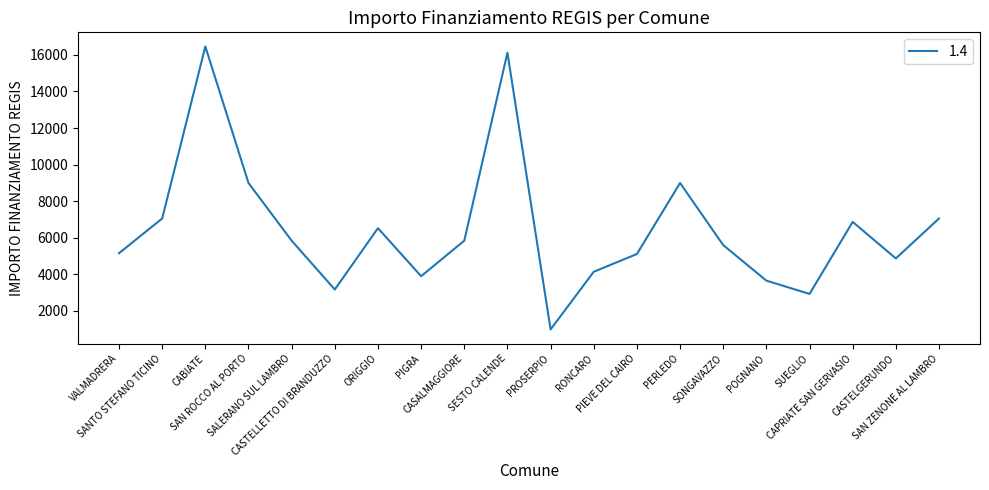

What position from the left is SANTO STEFANO TICINO?

2